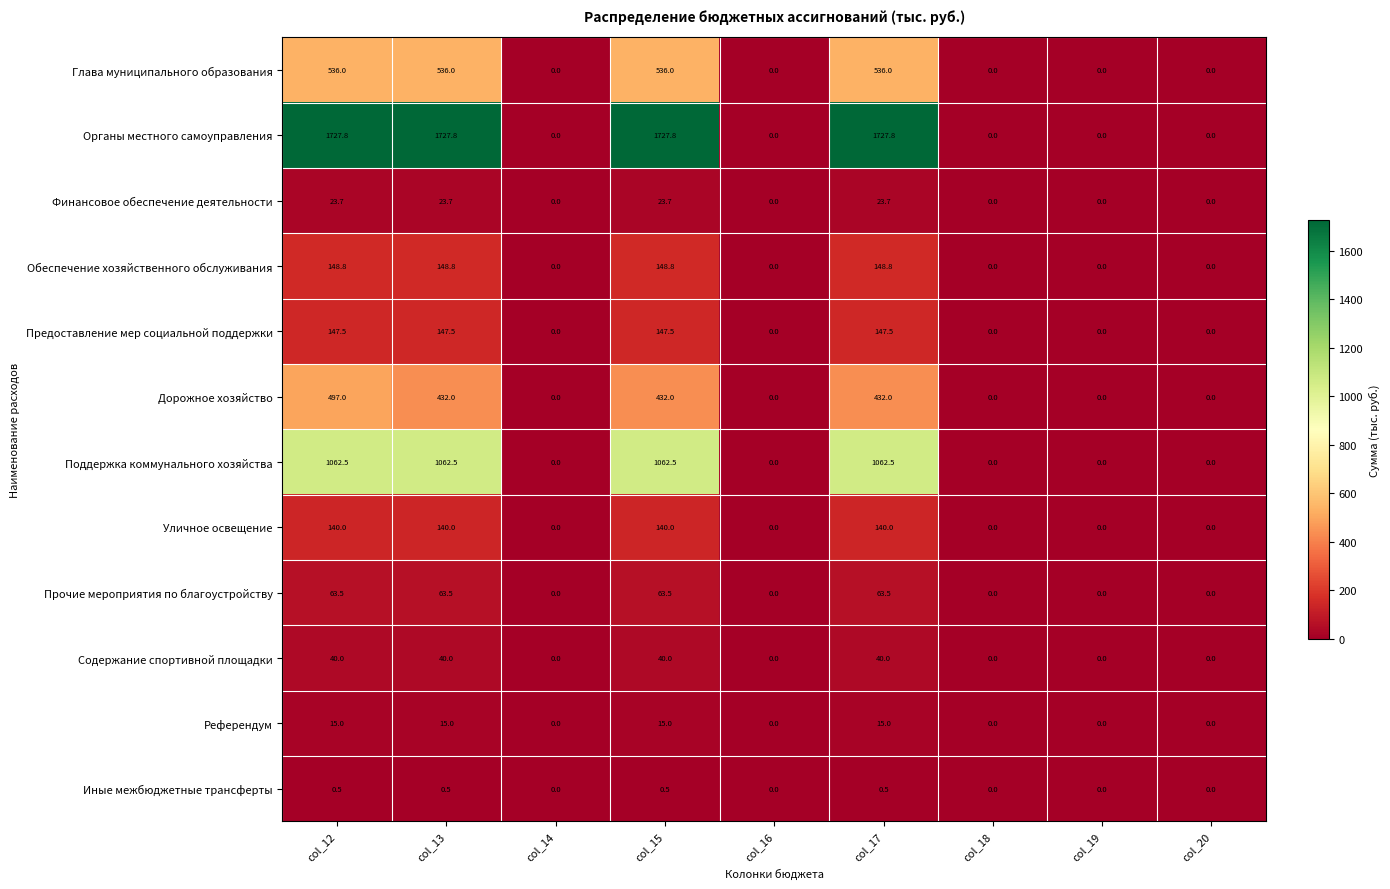

How many Иные межбюджетные трансферты values are between 0 and 1?

9